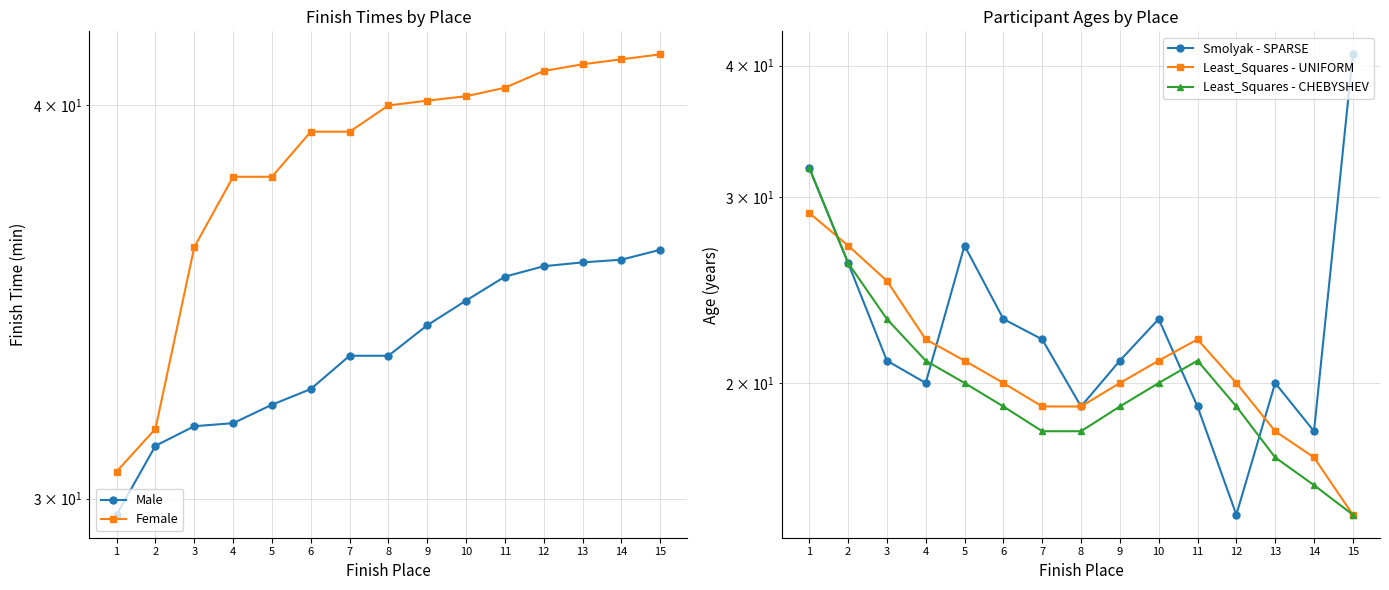

The Female series shows 14.8 at 12. True or false?

False